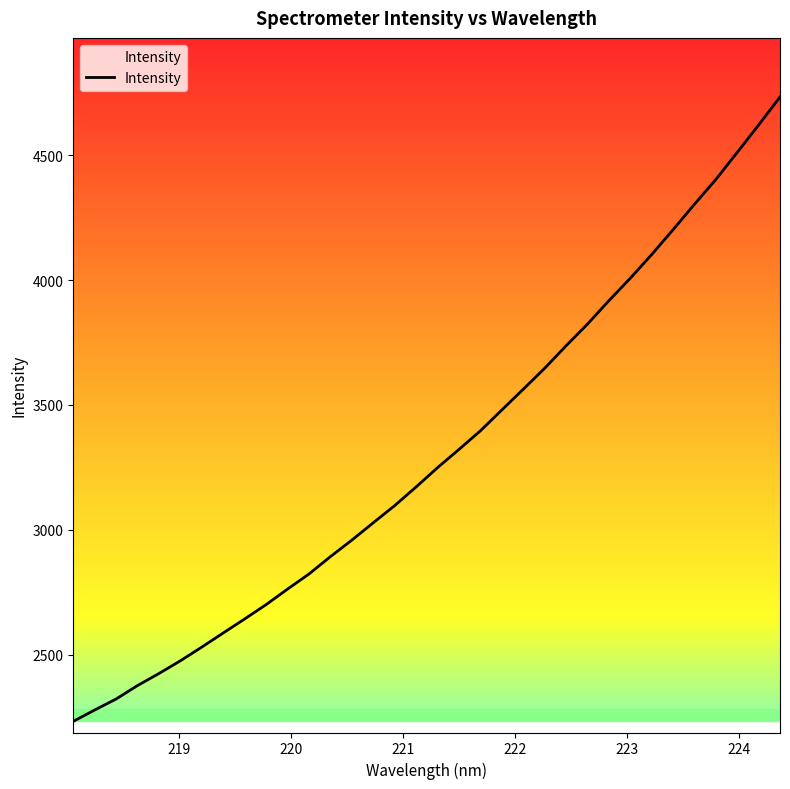

What is the minimum value shown in the chart?

2233.3